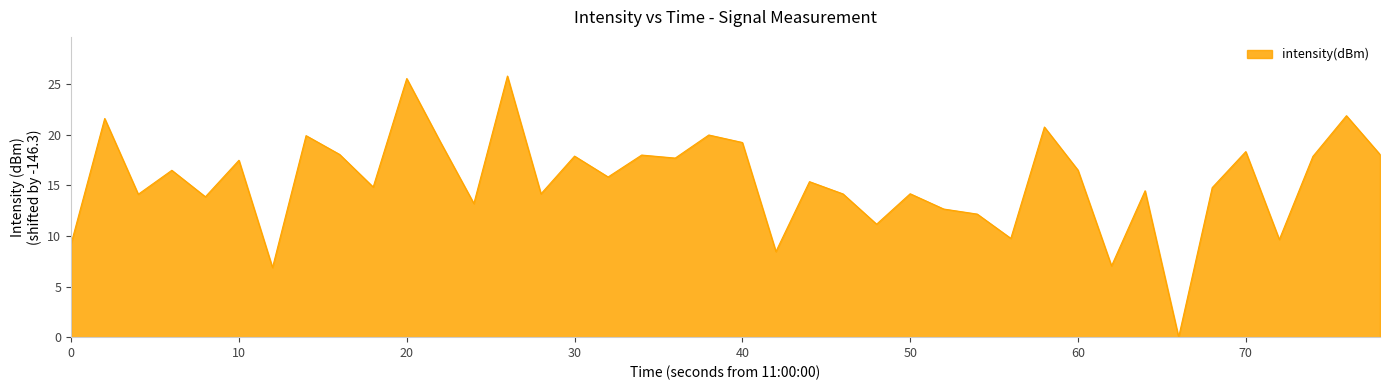

What is the difference between the maximum and minimum values?

25.8